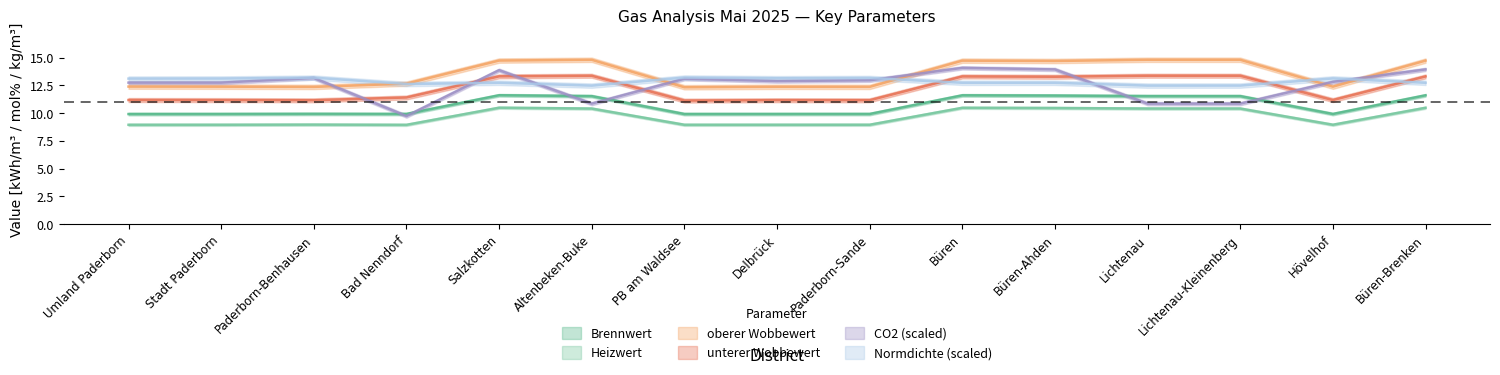

What is the total value across all series at Lichtenau-Kleinenberg?

73.5